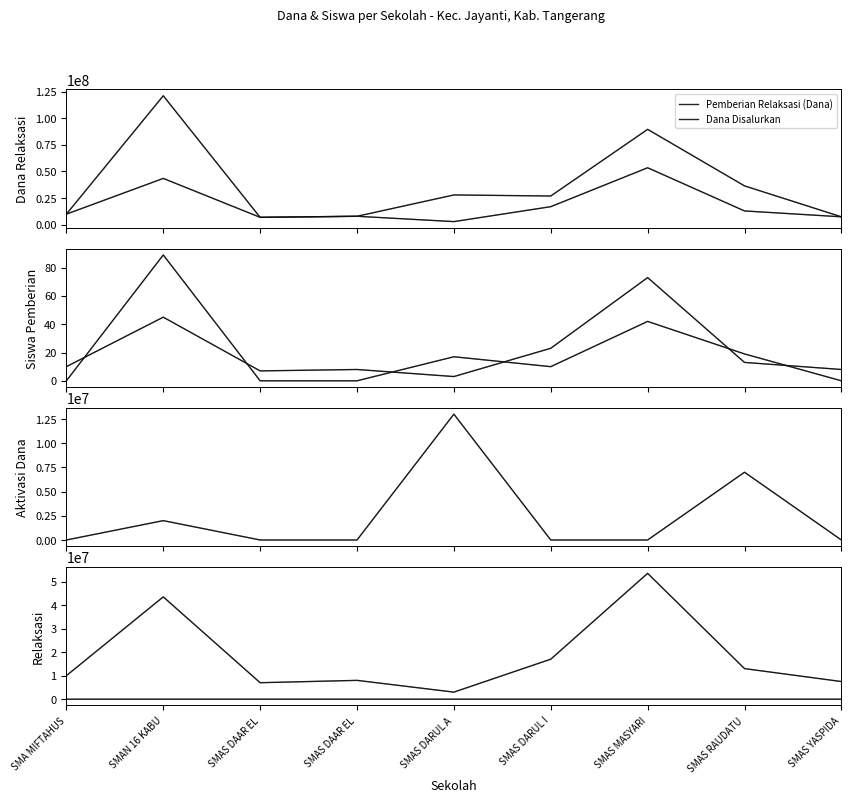

Reading left to right, what are all the values shown in this chart?

Pemberian Relaksasi (Dana): 10000000	43500000	7000000	8000000	3000000	17000000	53500000	13000000	7500000
Dana Disalurkan: 10000000	121000000	7000000	8000000	28000000	27000000	89500000	36500000	7500000
Pemberian Relaksasi (Siswa): 10	45	7	8	3	23	73	13	8
Pemberian (Siswa): 0	89	0	0	17	10	42	19	0
Pemberian Dari Aktivasi Nominasi (Dana): 0	2000000	0	0	13000000	0	0	7000000	0